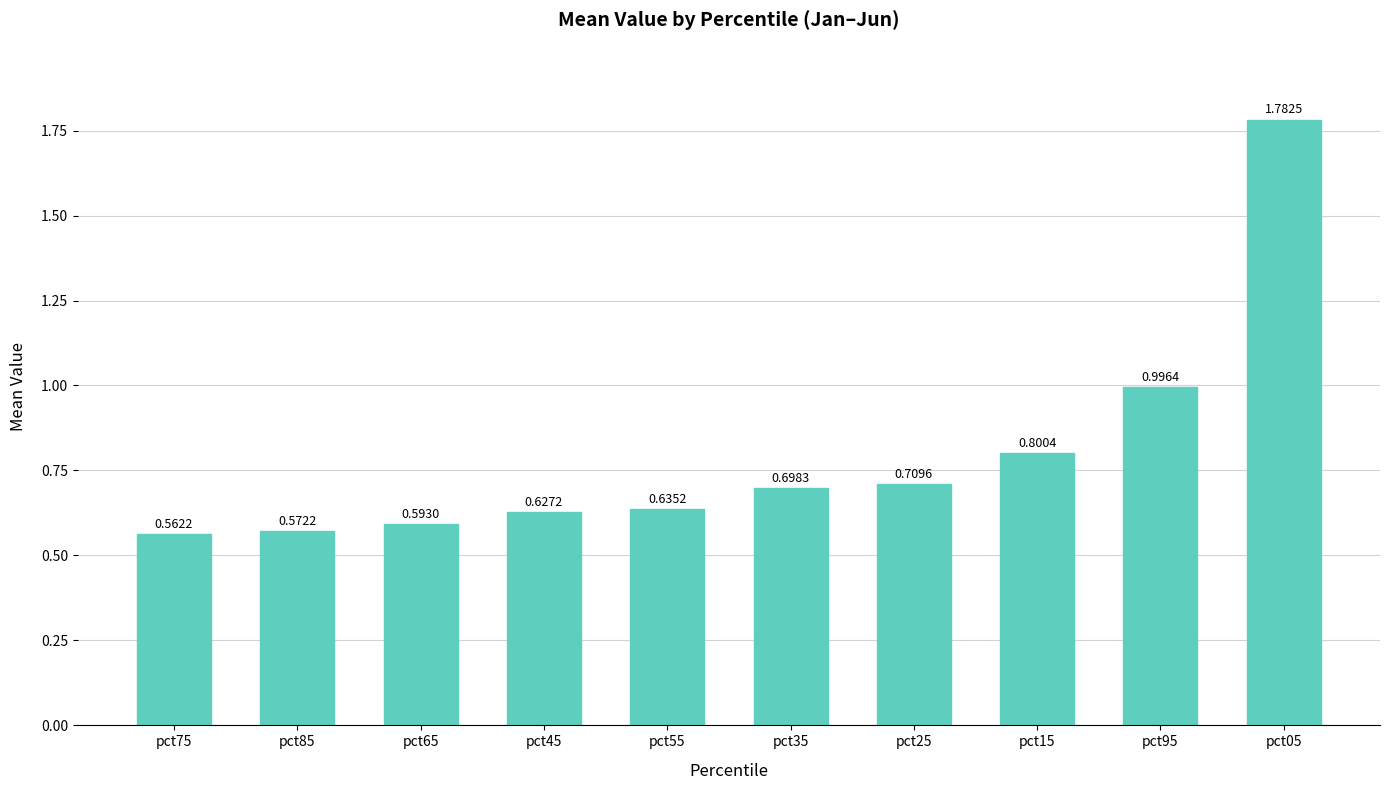

What is the difference between the values at pct05 and pct85?

1.2